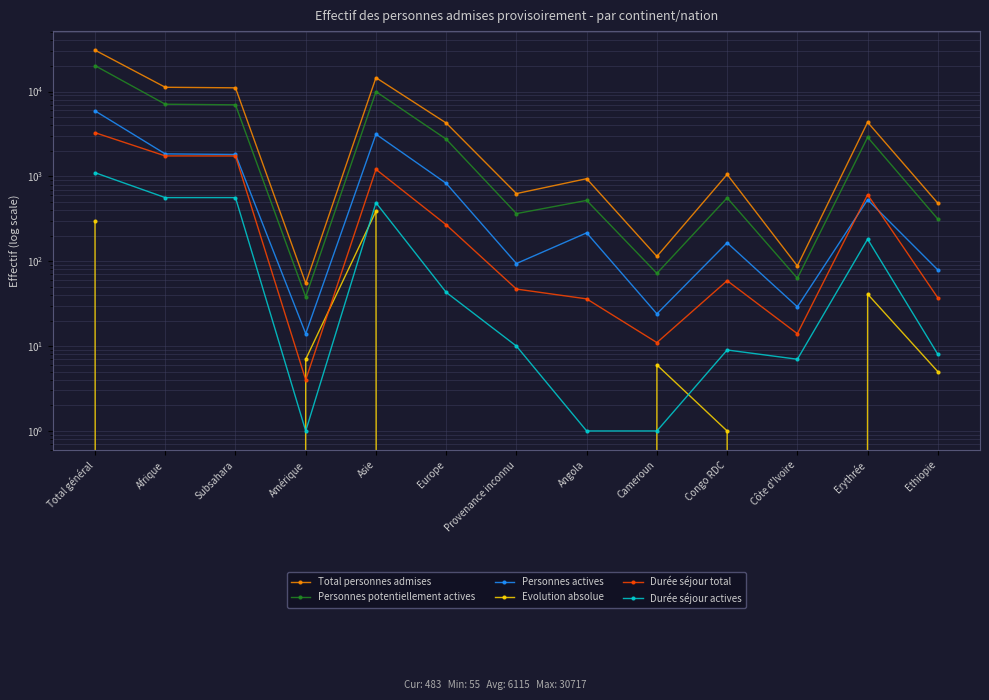

Rank the categories by Personnes actives value from highest to lowest.

Total général, Asie, Afrique, Subsahara, Europe, Erythrée, Angola, Congo RDC, Provenance inconnu, Ethiopie, Côte d'Ivoire, Cameroun, Amérique